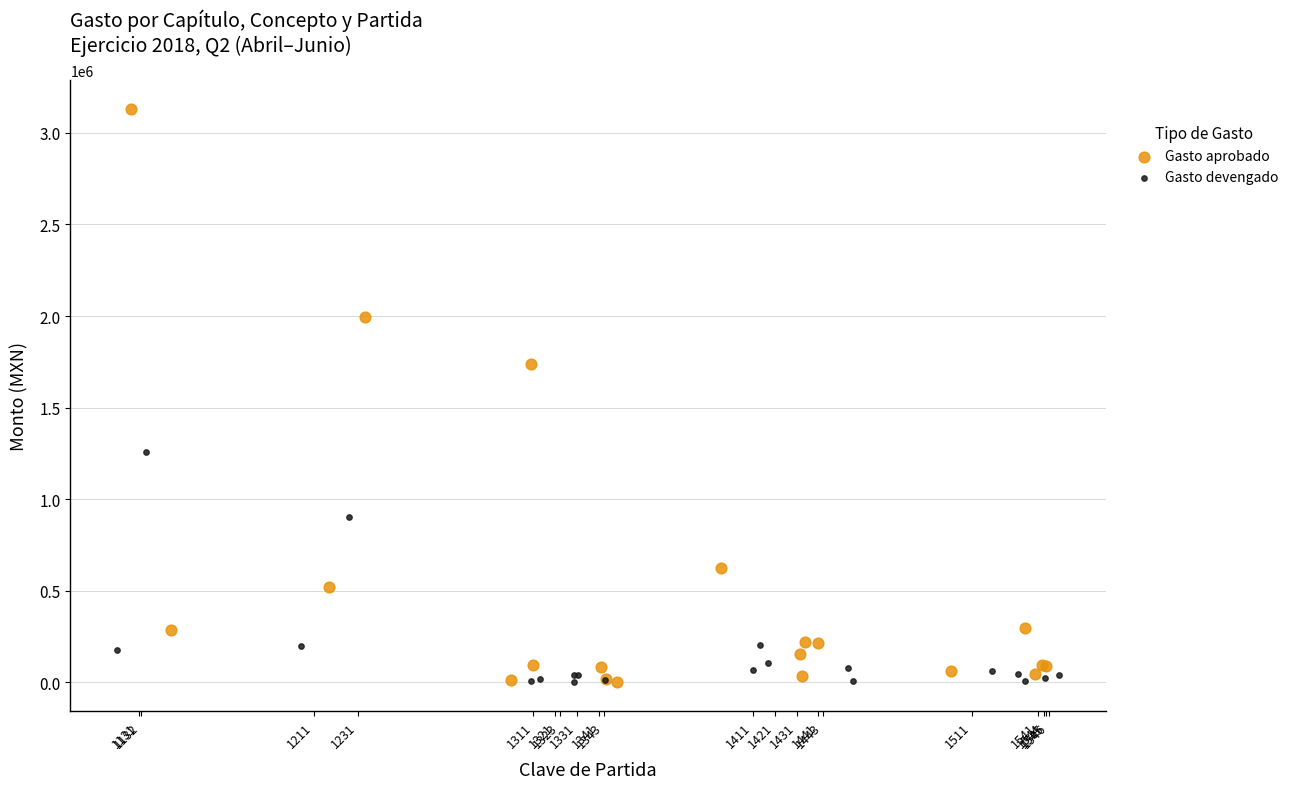

What are all the series names shown in the legend?

Gasto aprobado, Gasto devengado